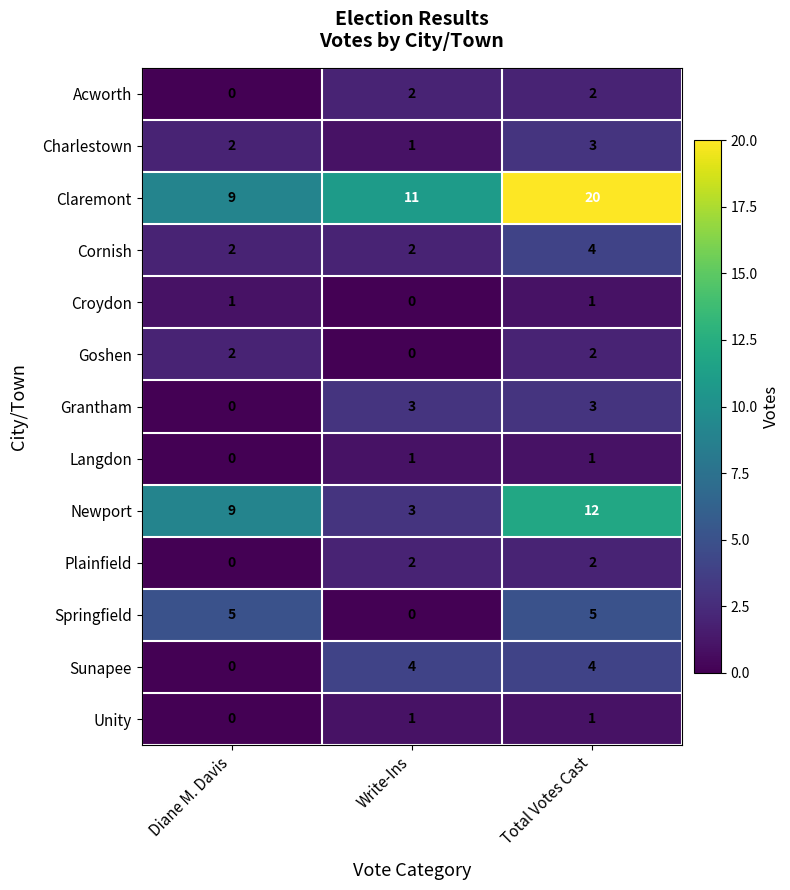

What is the maximum value shown in the chart?

20